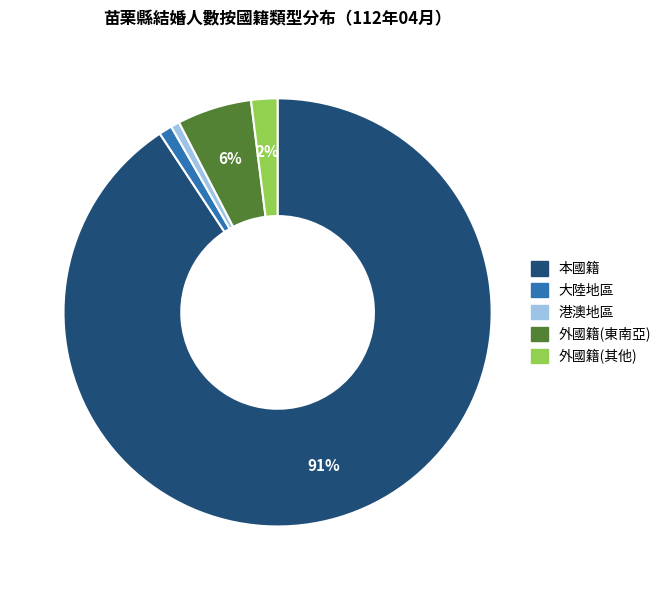

How many segments does this pie chart have?

5